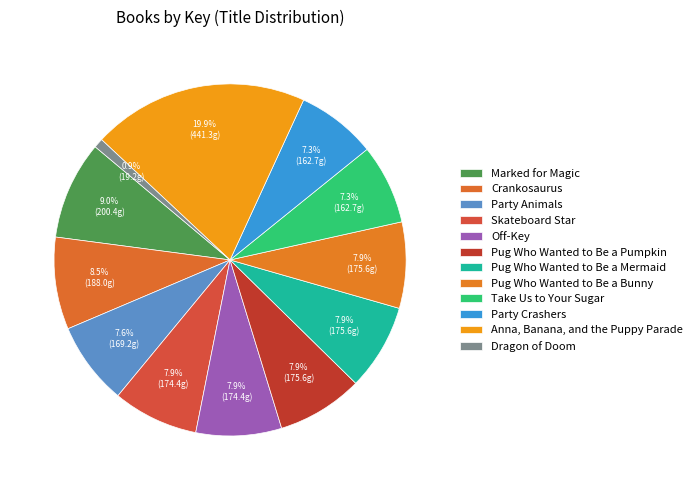

Is there any slice that represents more than half of the pie?

No